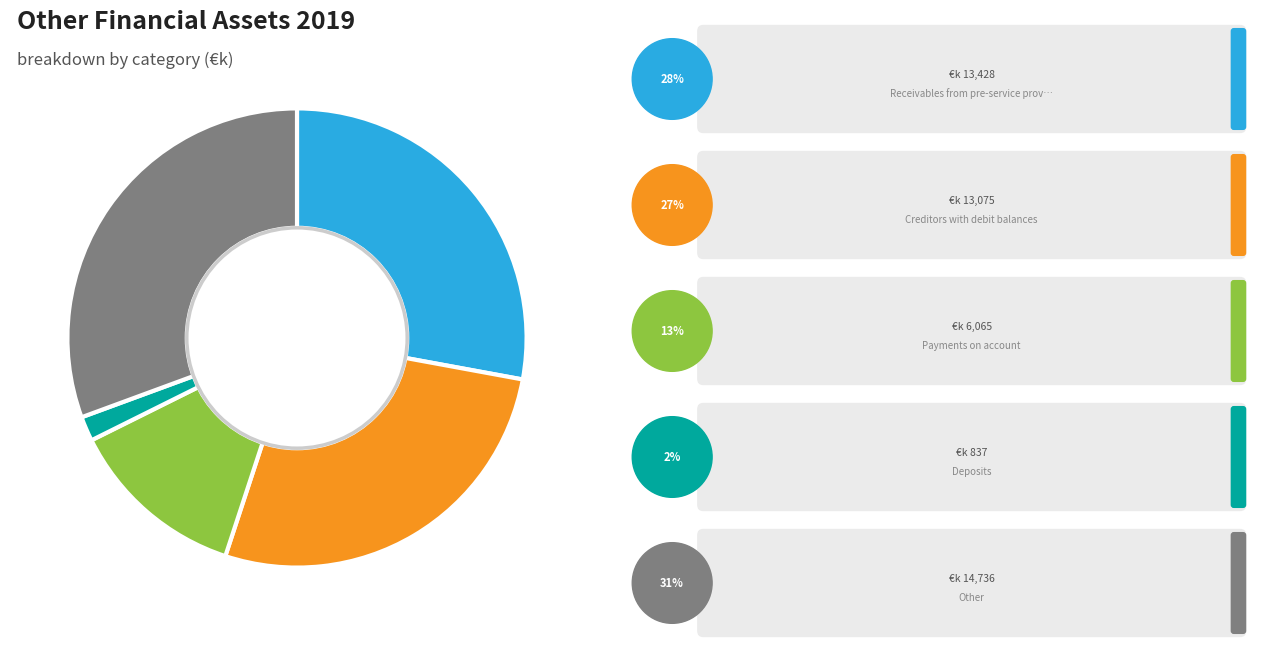

Is there a majority slice in this chart?

No